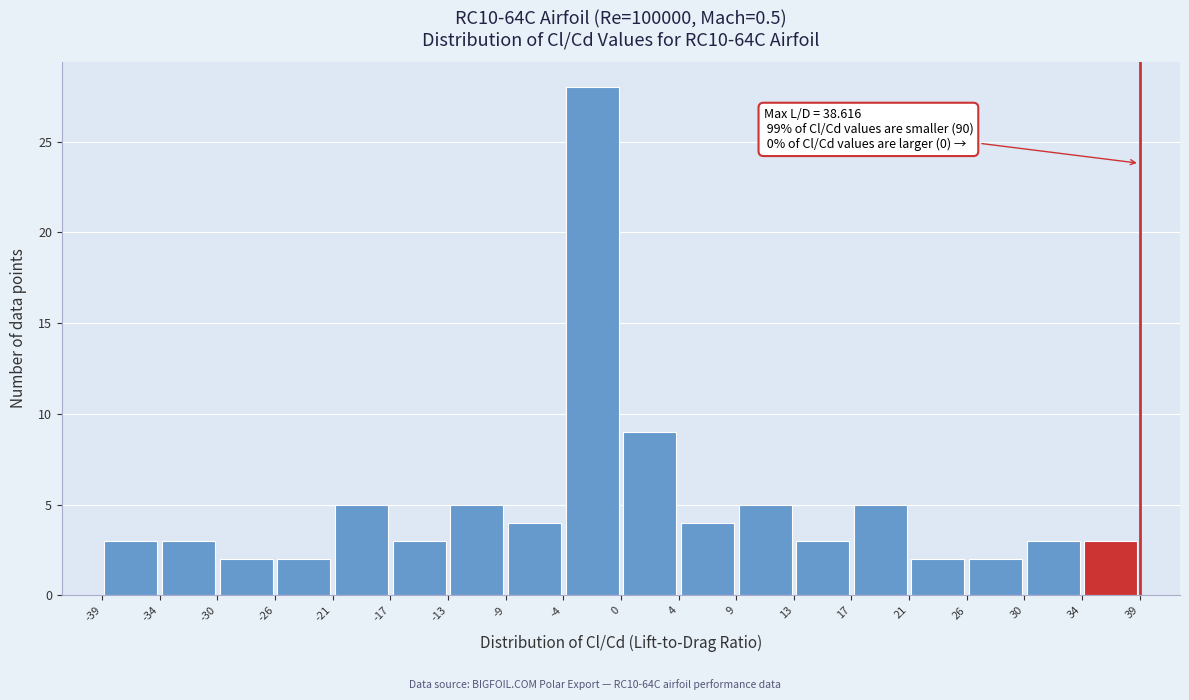

Over which range of the x-axis is the bar tallest?

-4 to 0